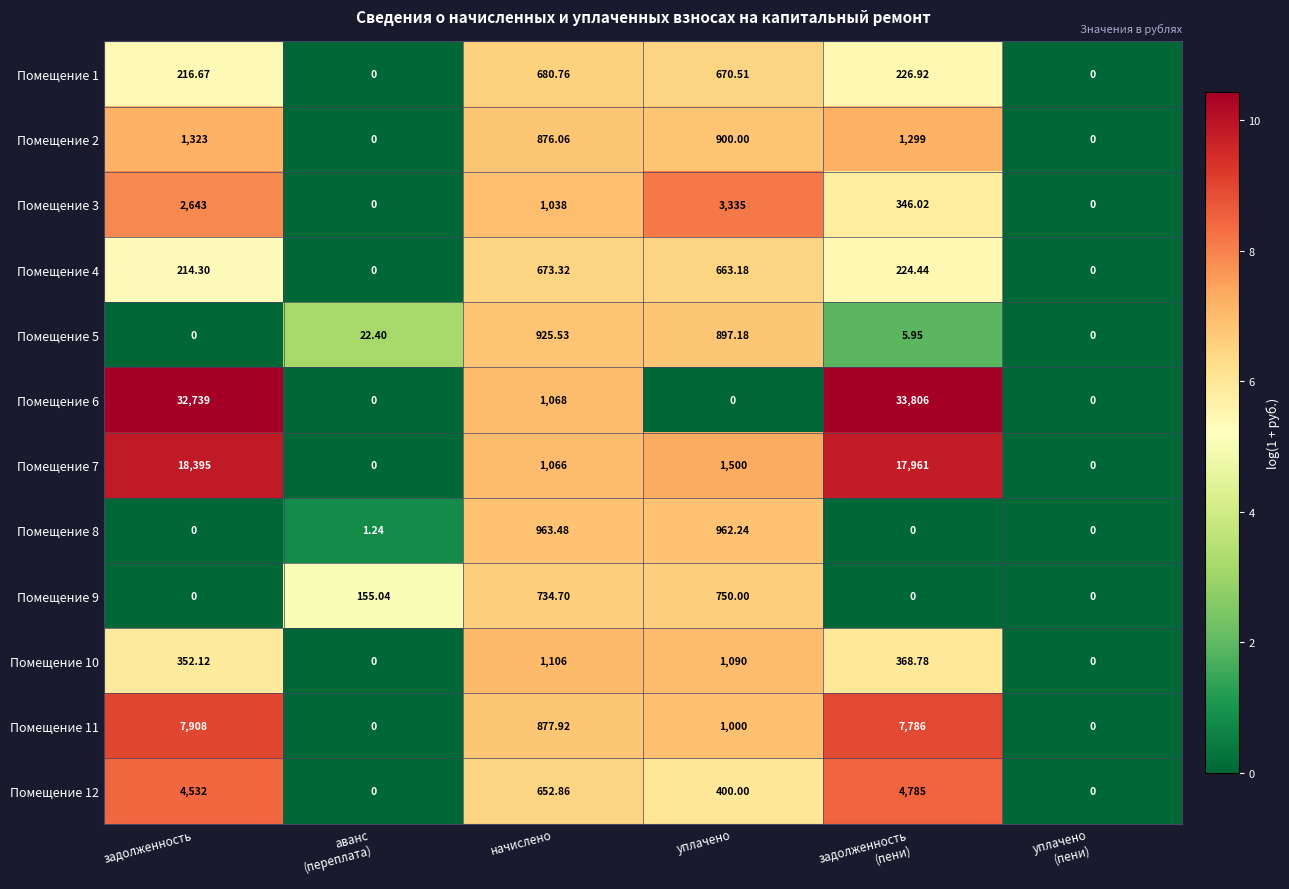

At which category is the sum across all series the highest?

задолженность